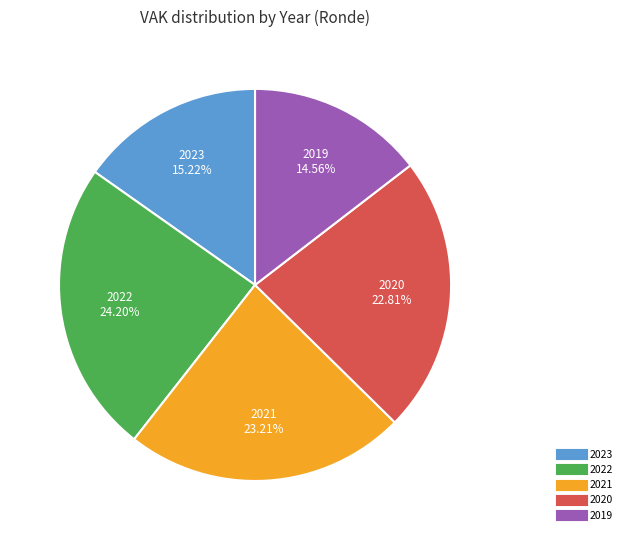

Does any single category account for the majority?

No